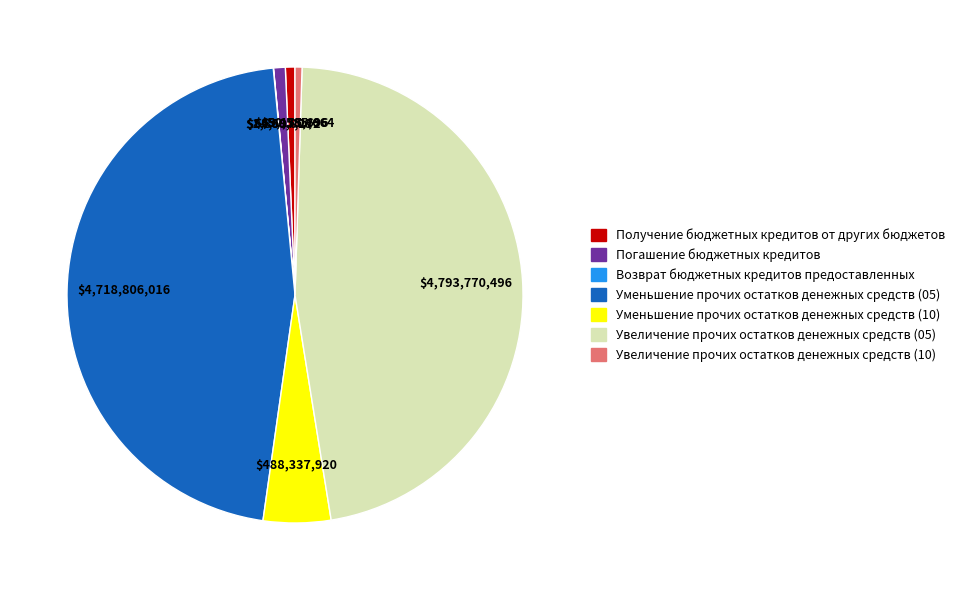

Is the sum of Получение бюджетных кредитов от других бюджетов and Увеличение прочих остатков денежных средств (05) greater than half?

No